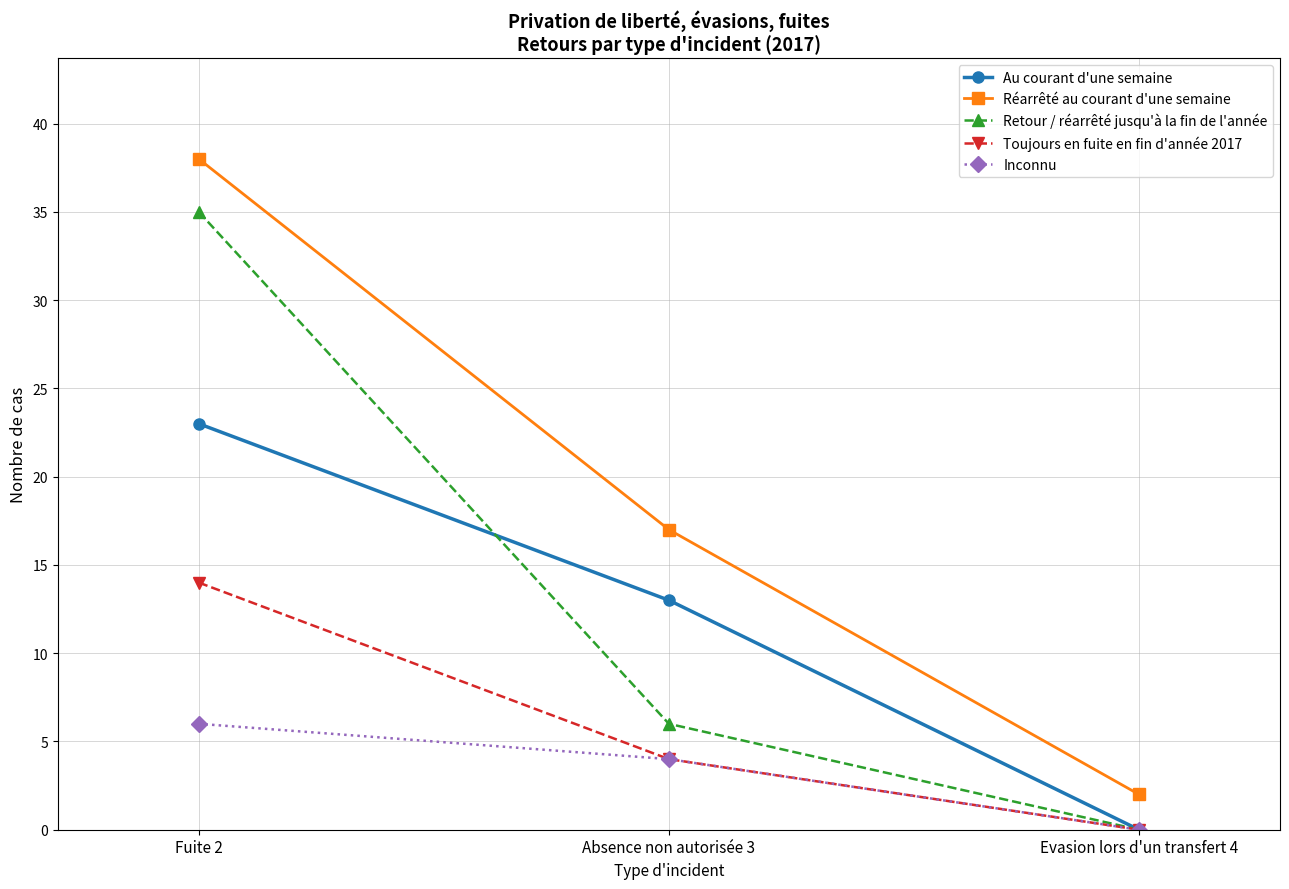

Reading left to right, transcribe all the data shown in this chart.

Au courant d'une semaine: 23	13	0
Réarrêté au courant d'une semaine: 38	17	2
Retour / réarrêté jusqu'à la fin de l'année: 35	6	0
Toujours en fuite en fin d'année 2017: 14	4	0
Inconnu: 6	4	0